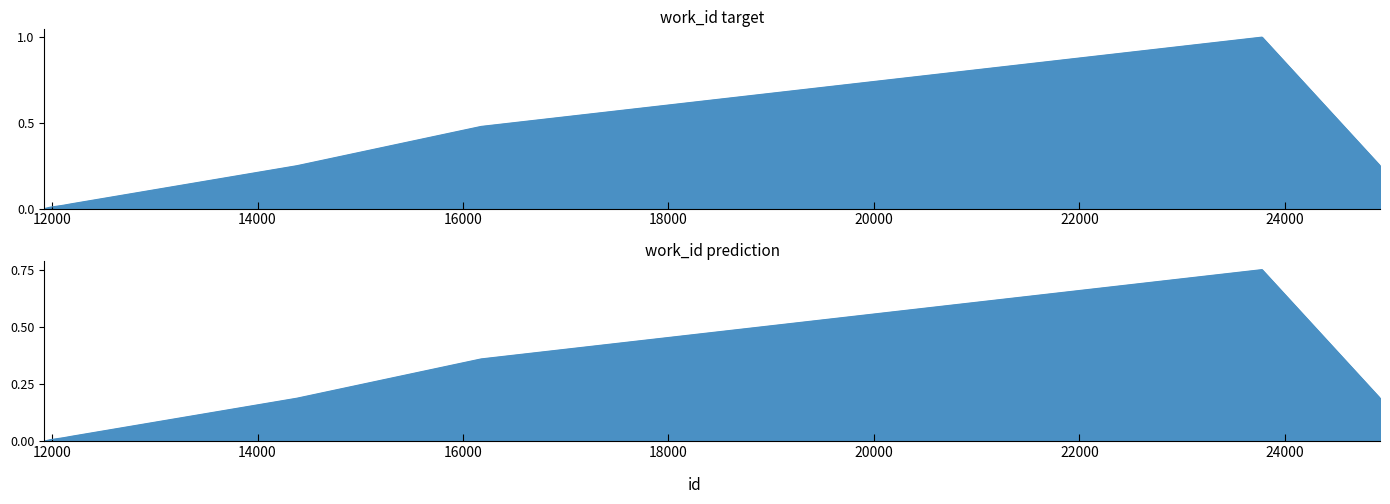

What is the value of the 10th point from the left?

0.3